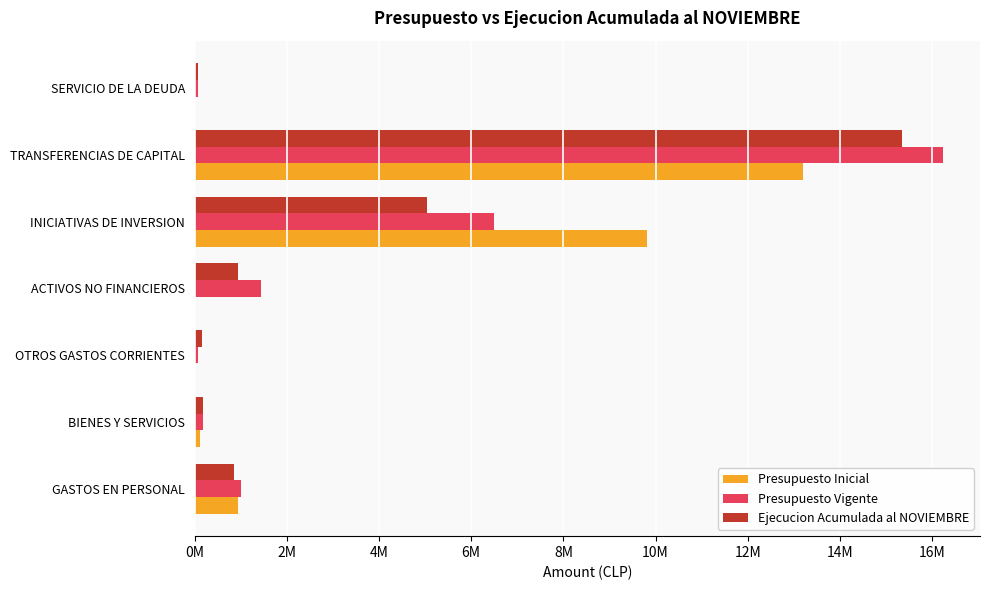

What are all the series names shown in the legend?

Presupuesto Inicial, Presupuesto Vigente, Ejecucion Acumulada al NOVIEMBRE